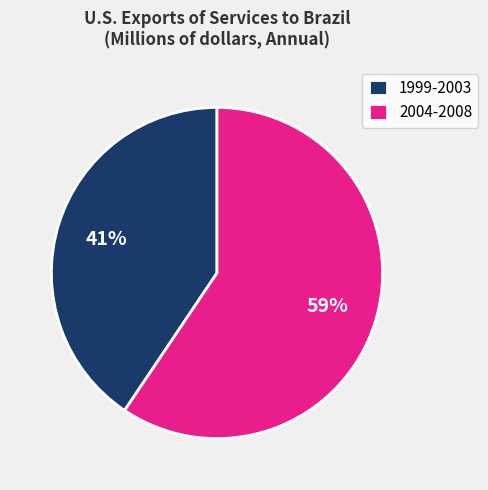

Does 1999-2003 account for over 50% of the chart?

No